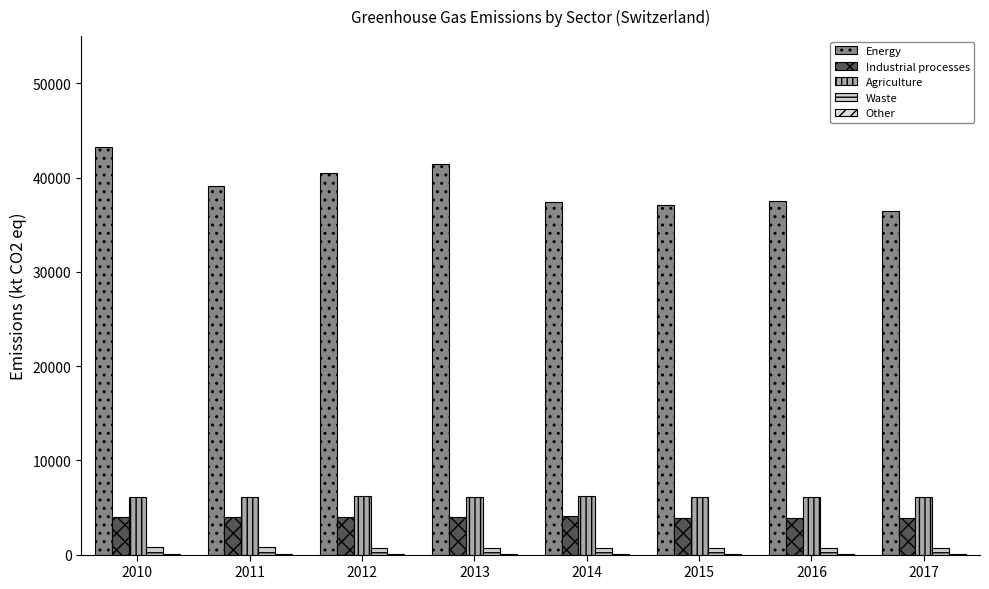

Which category has the highest value across all series?

2010